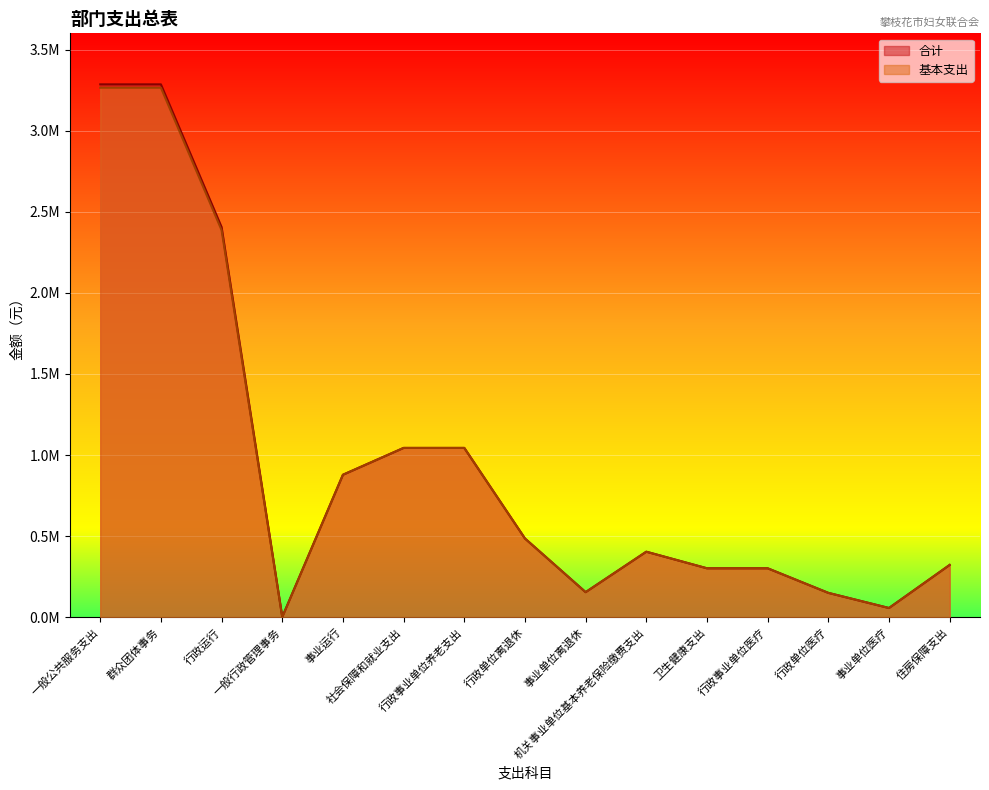

At which category does 合计 reach its first local valley?

一般行政管理事务